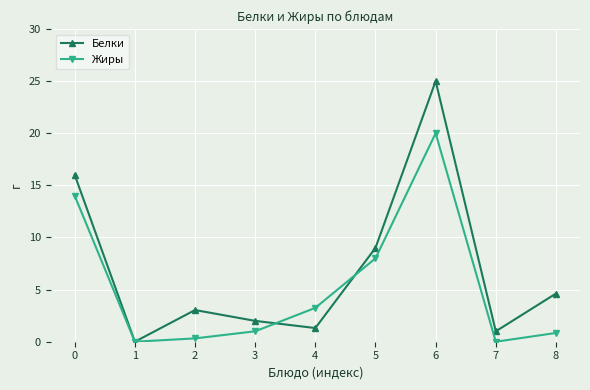

True or false: Белки has a value of 2.0 at 3.

True